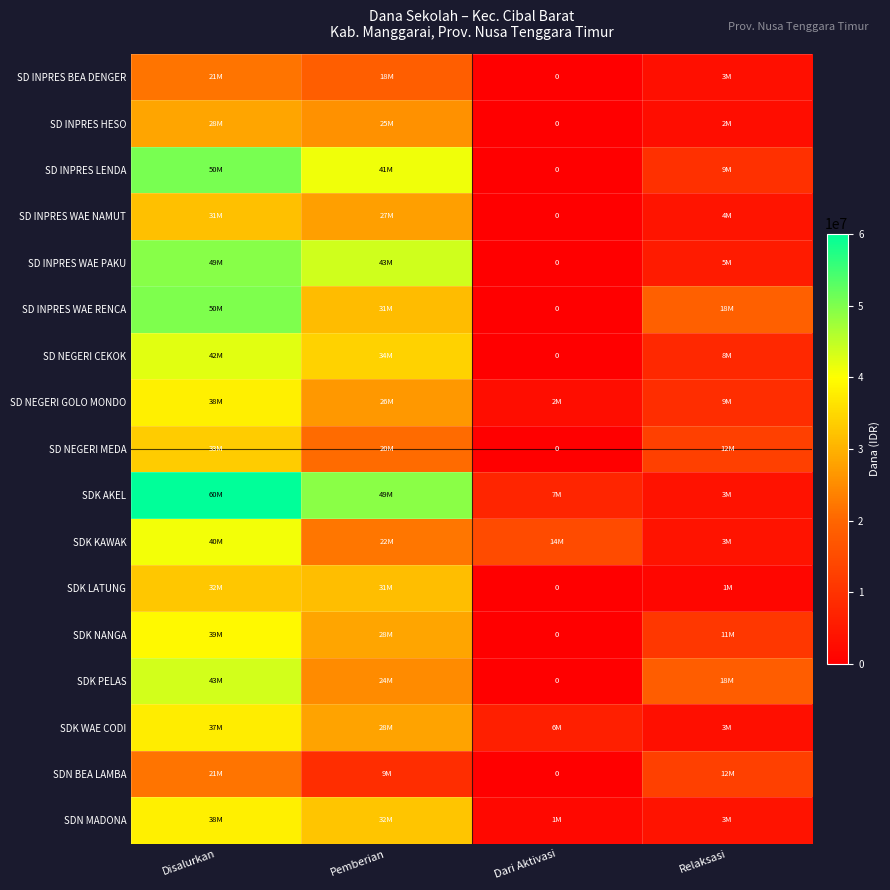

Between Pemberian and Disalurkan, which is larger?

Disalurkan